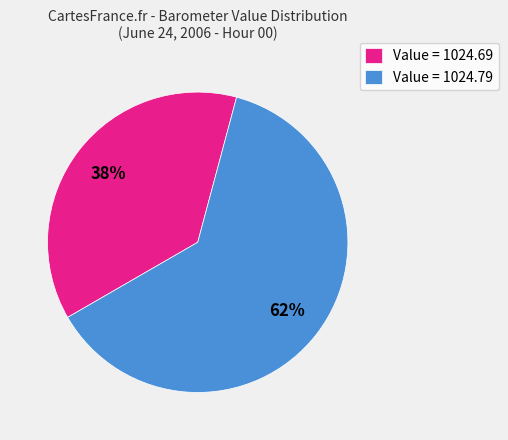

True or false: Value = 1024.69 accounts for 38% of the total.

True